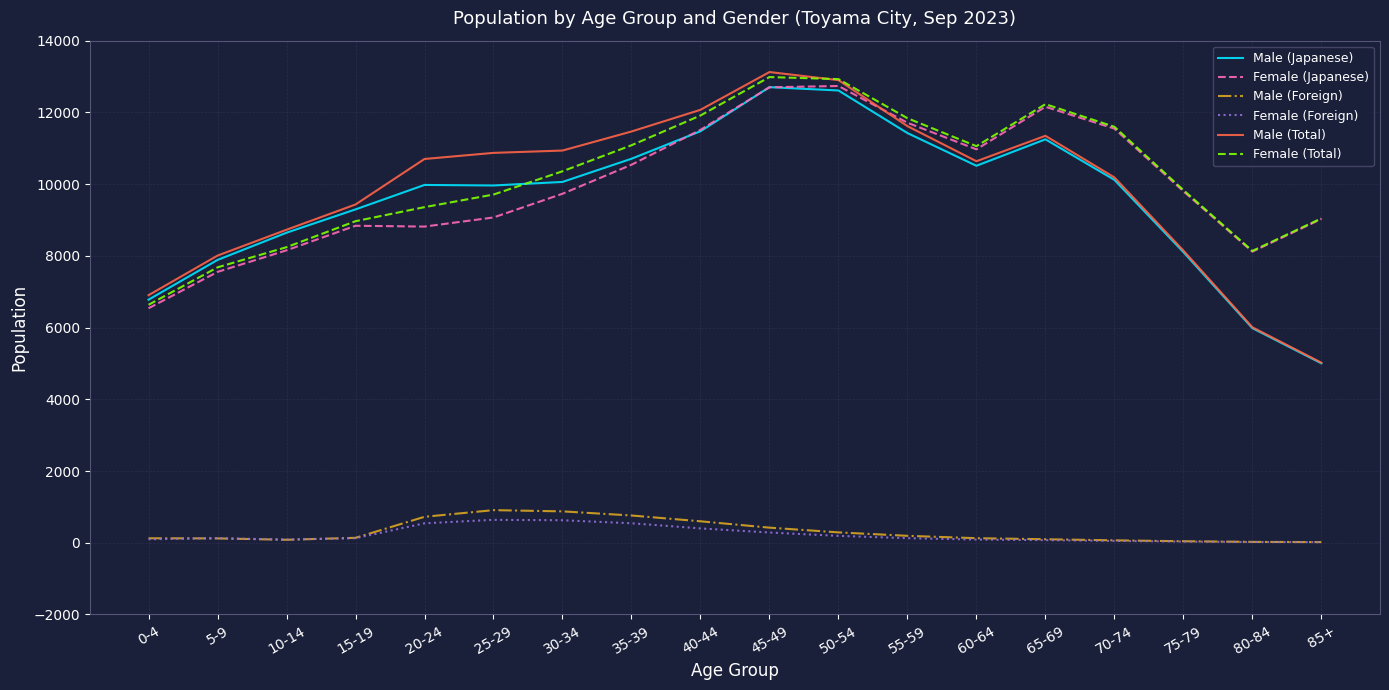

Is it true that Female (Japanese) equals 4664 at 30-34?

False